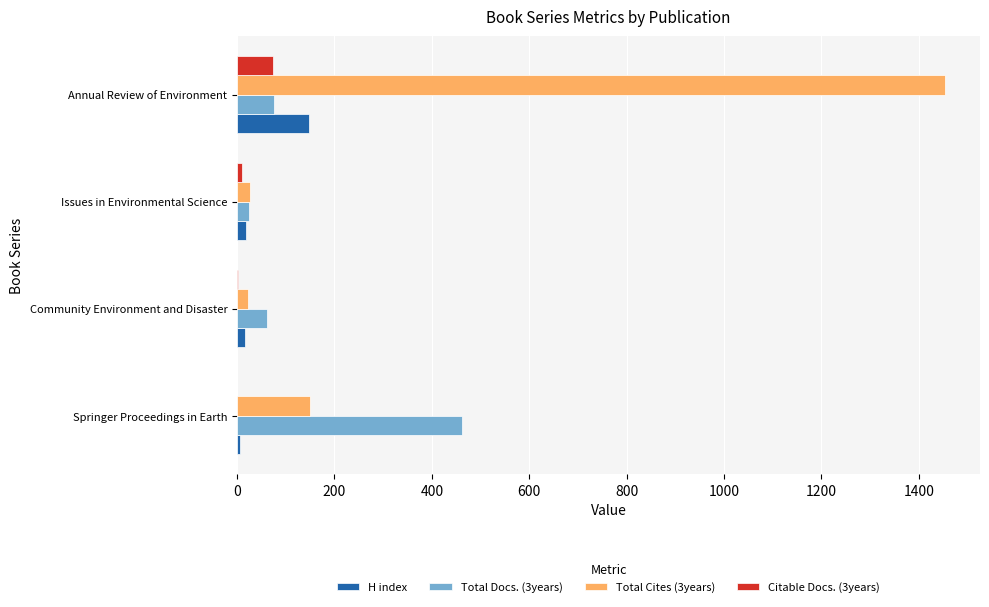

Which series has the largest range (max minus min)?

Total Cites (3years)